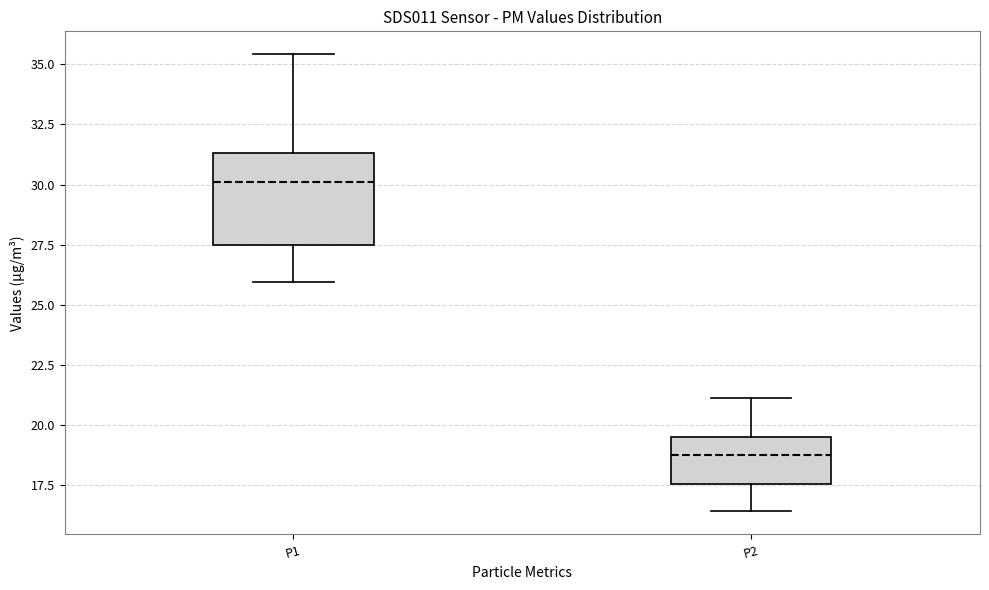

Reading left to right, read every box against the y-axis: the position of its median line, the range the box covers, and the ends of its whiskers. The values are not printed on the chart, so give them approximately, as read against the axis.

P1: median 30.0, box 27.5 to 31.5, whiskers 26.0 to 35.5
P2: median 19.0, box 17.5 to 19.5, whiskers 16.5 to 21.0